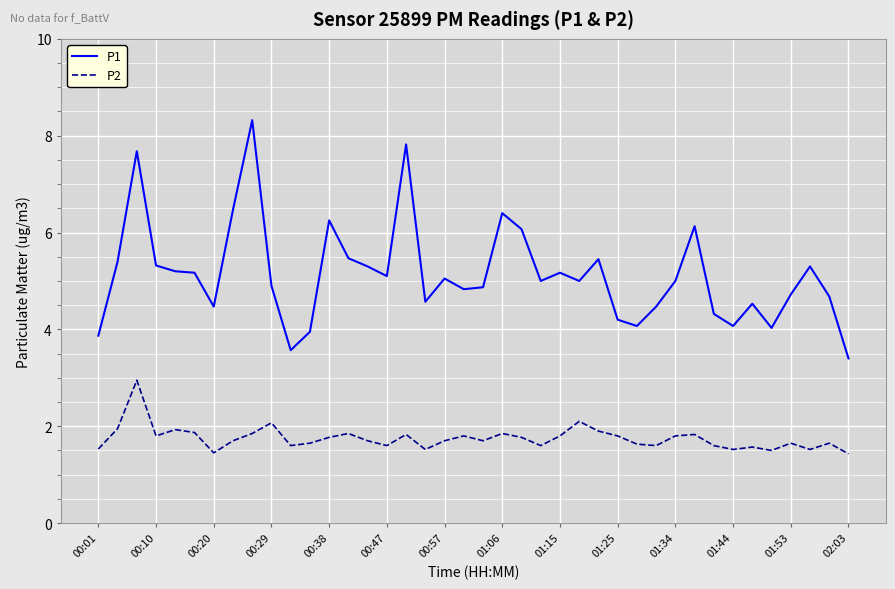

True or false: P1 and P2 intersect in this chart.

False